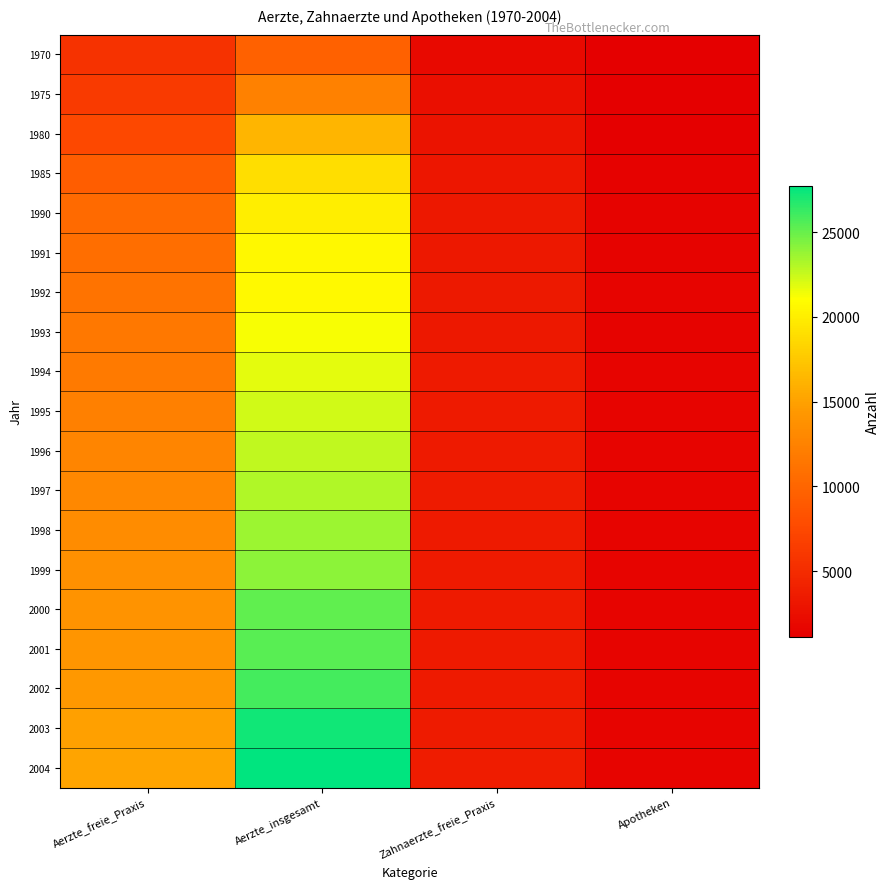

At which category is the sum across all series the highest?

Aerzte_insgesamt